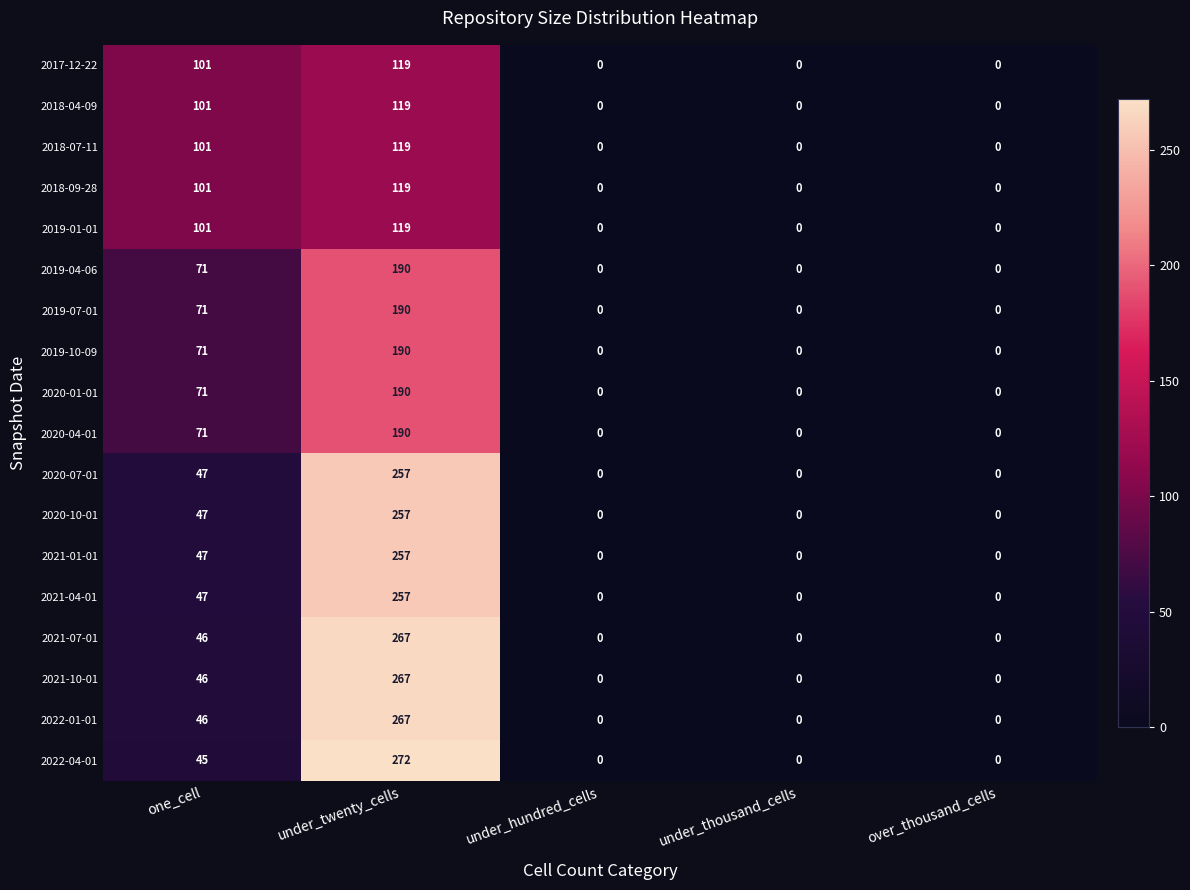

The value of 2020-10-01 at over_thousand_cells is -126. True or false?

False